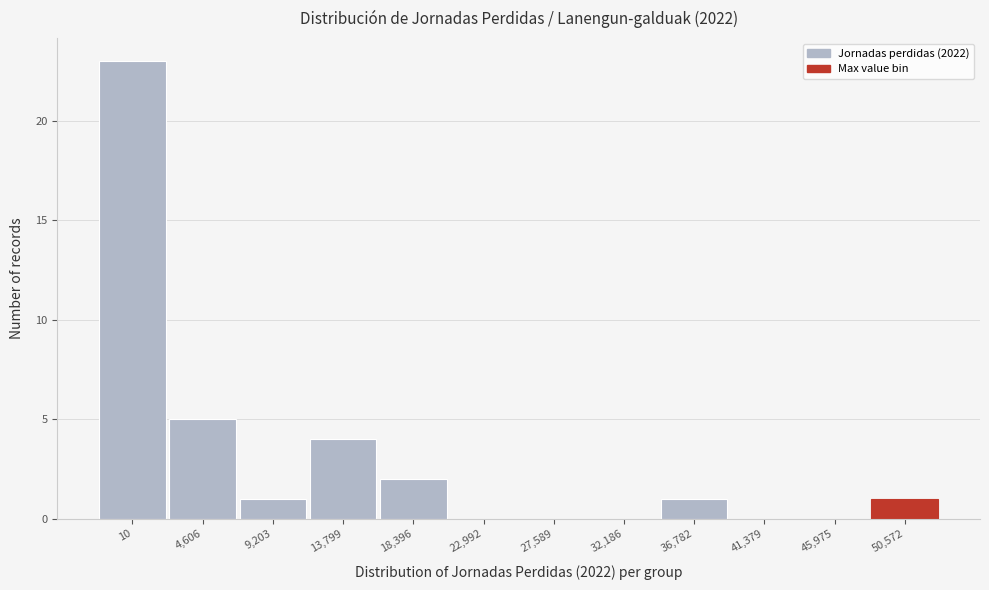

Reading left to right, transcribe all the data shown in this chart.

10=23	4,606=5	9,203=1	13,799=4	18,396=2	22,992=0	27,589=0	32,186=0	36,782=1	41,379=0	45,975=0	50,572=1